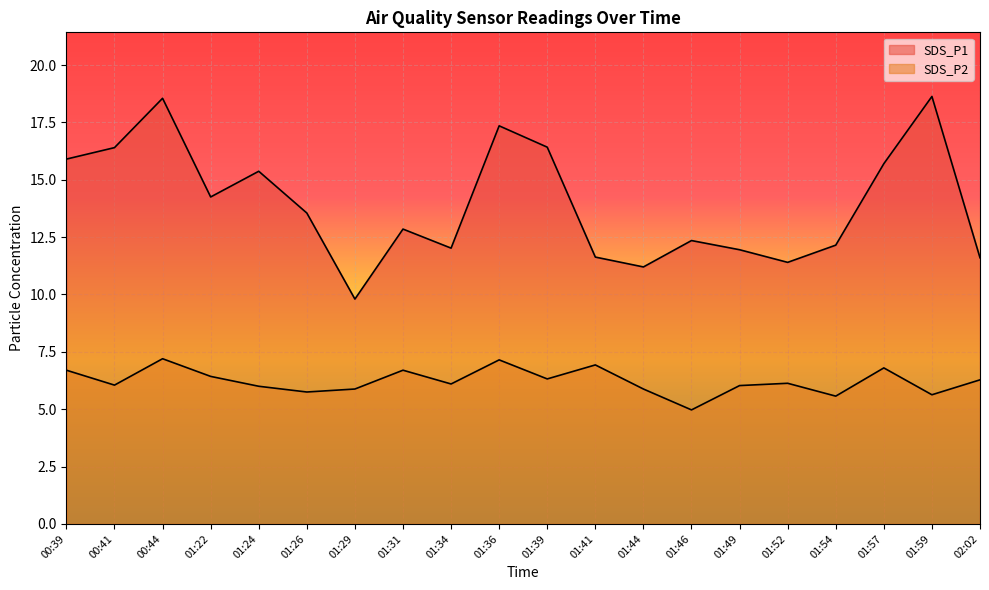

Where does the SDS_P1 series first go above 13?

00:39